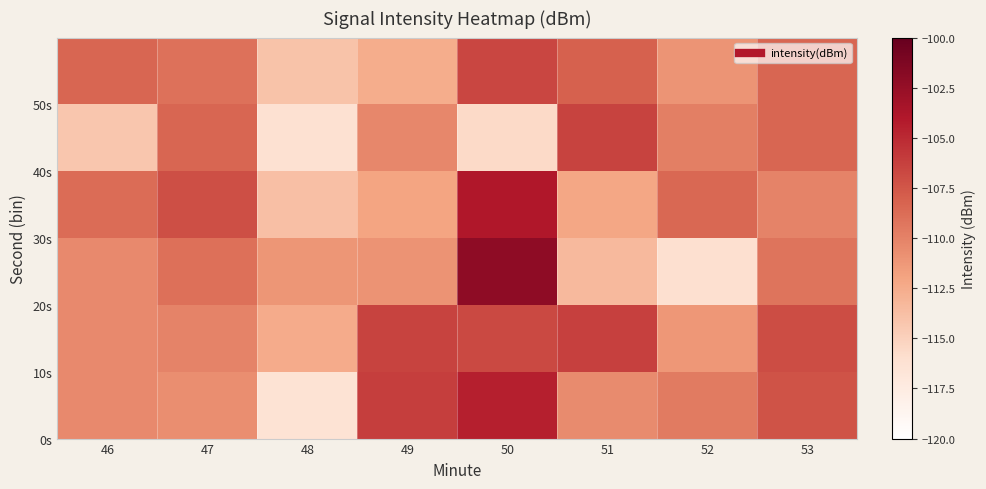

At which category is the sum across all series the highest?

50